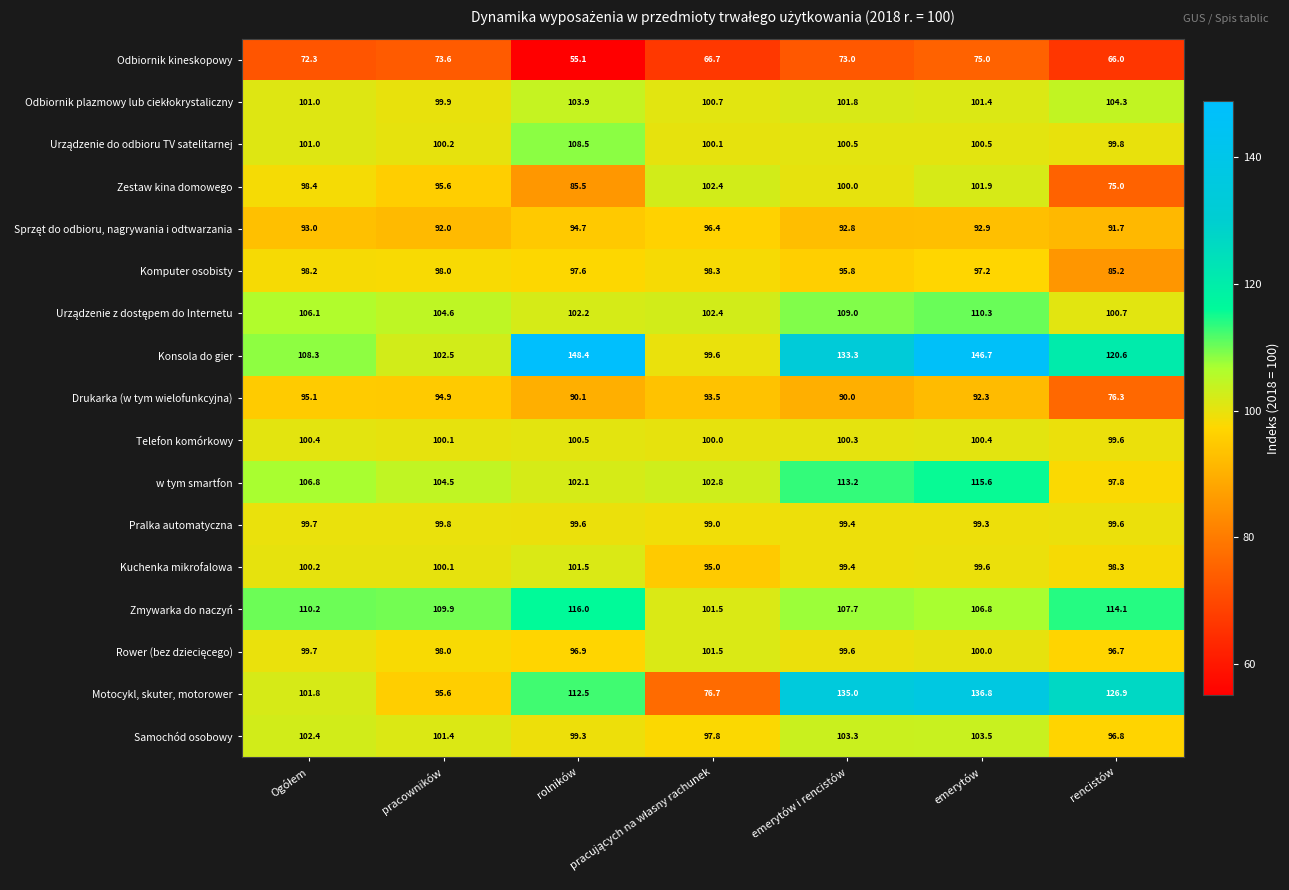

What is the smallest value displayed?

55.1